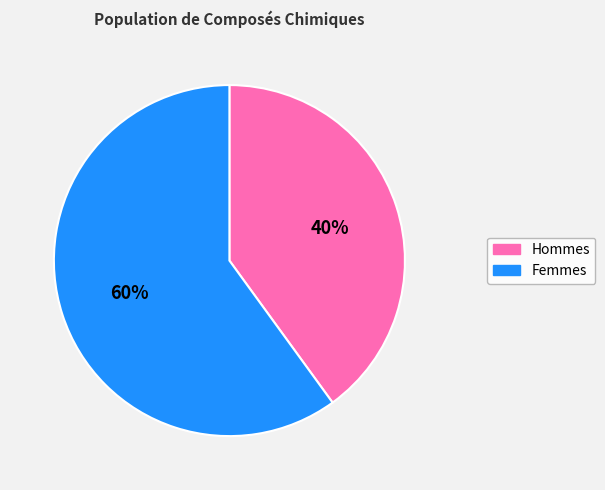

Which slice is the largest?

Femmes